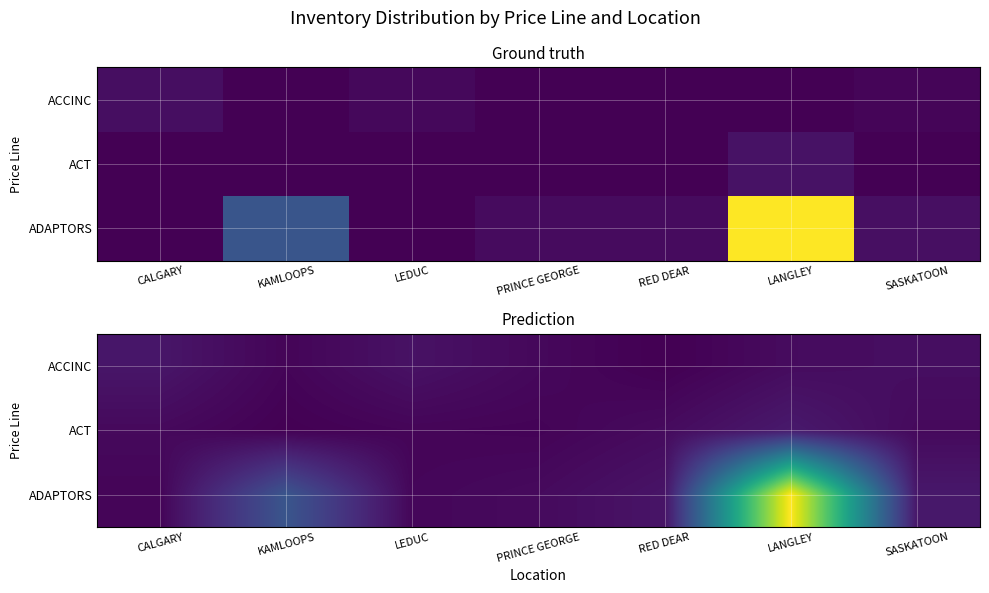

At which category is the sum across all series the highest?

LANGLEY